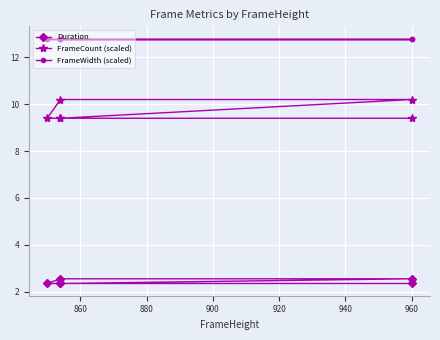

True or false: FrameCount (scaled) has a value of 10.2 at 880.

True